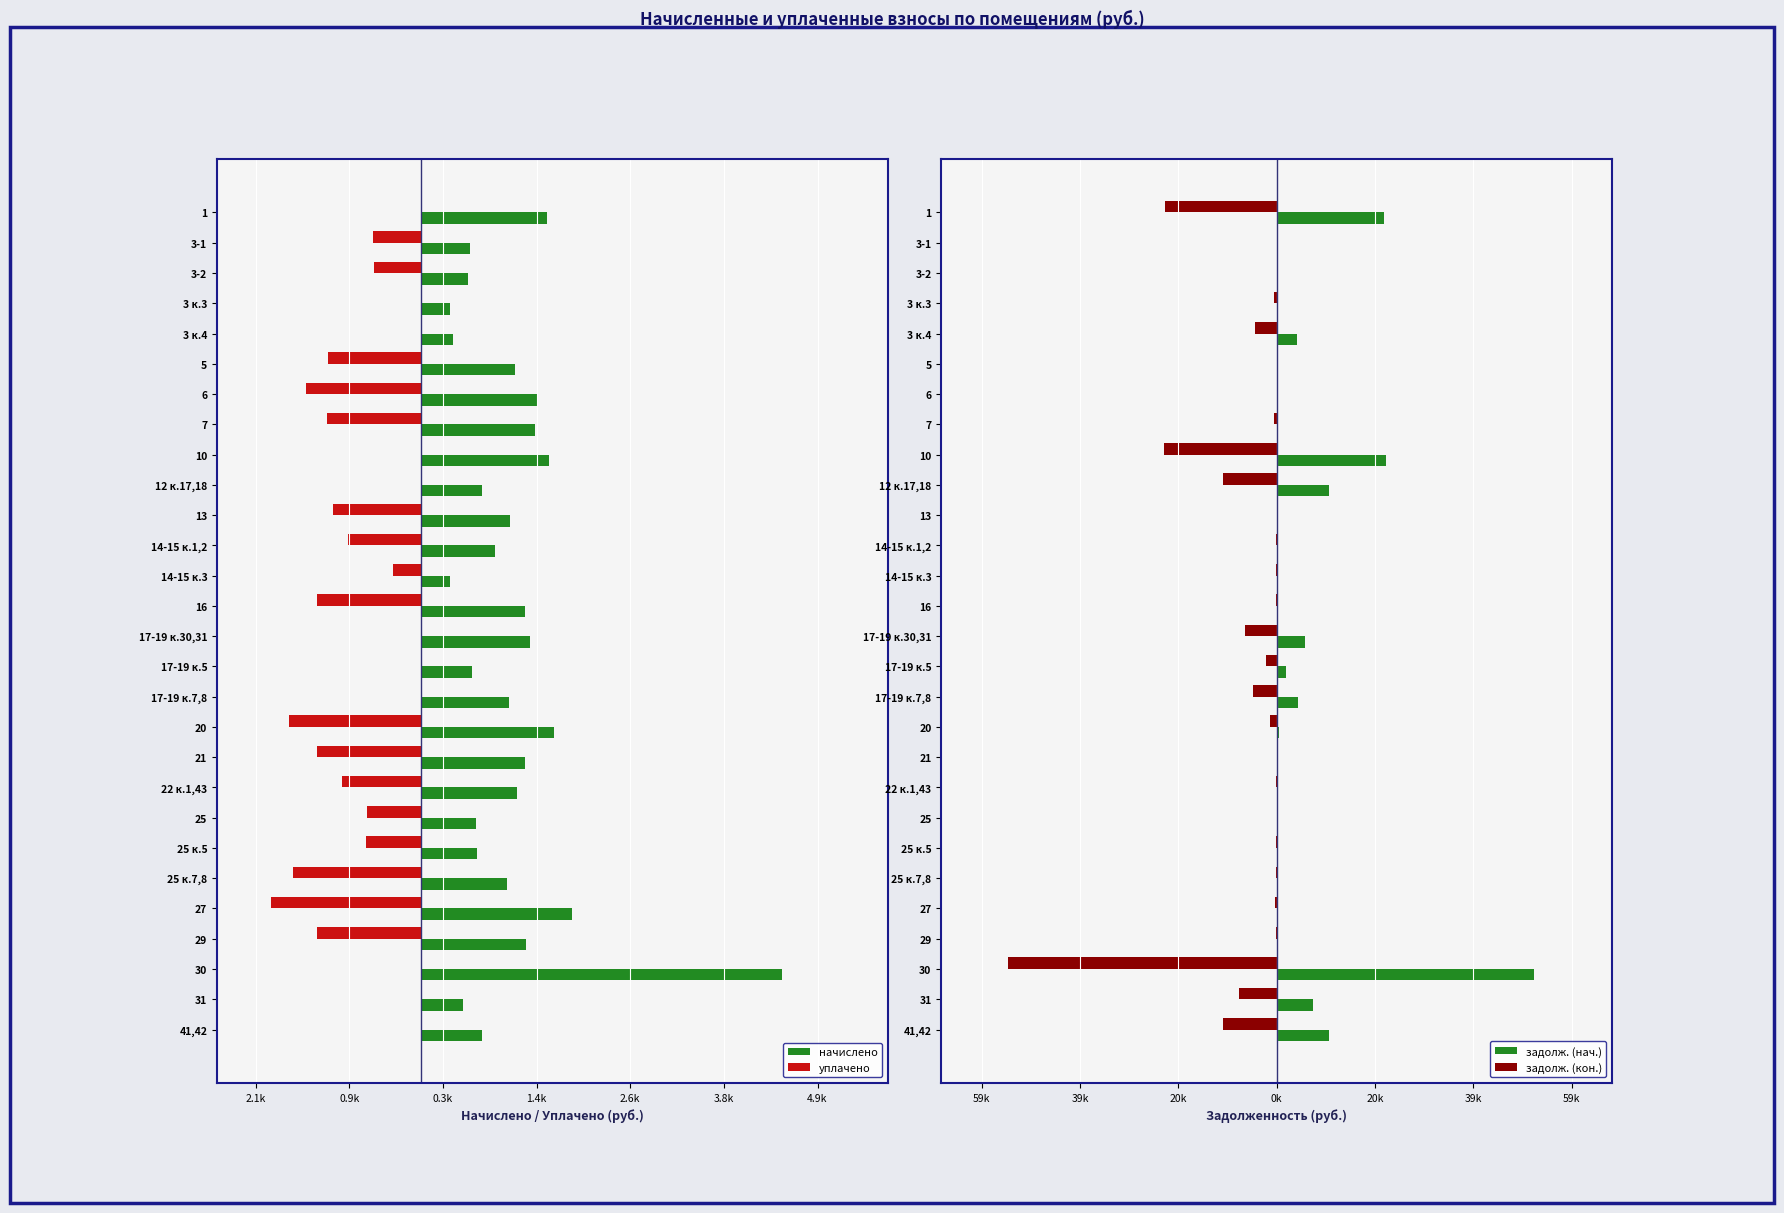

Which series has the largest total across all categories?

задолж. (нач.)